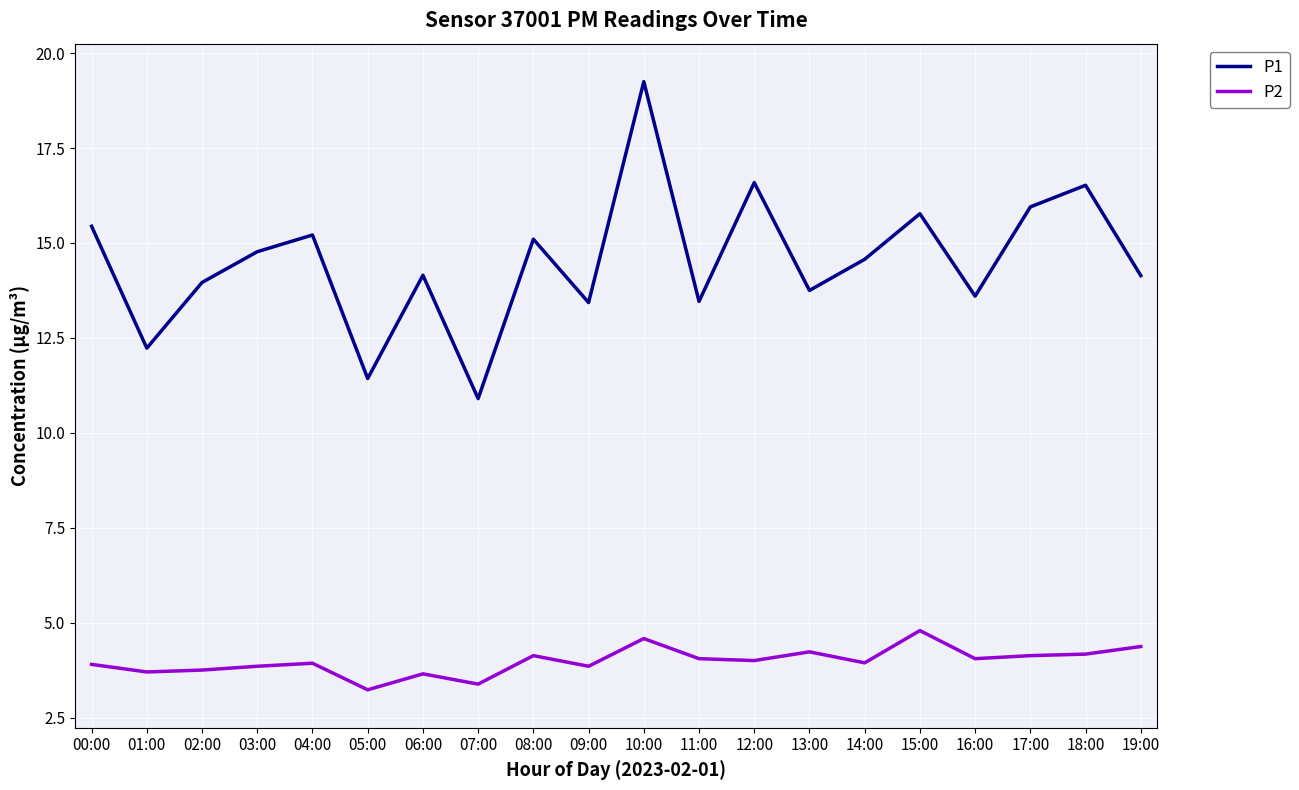

Is the value of P2 at 08:00 greater than the value of P1 at 03:00?

No